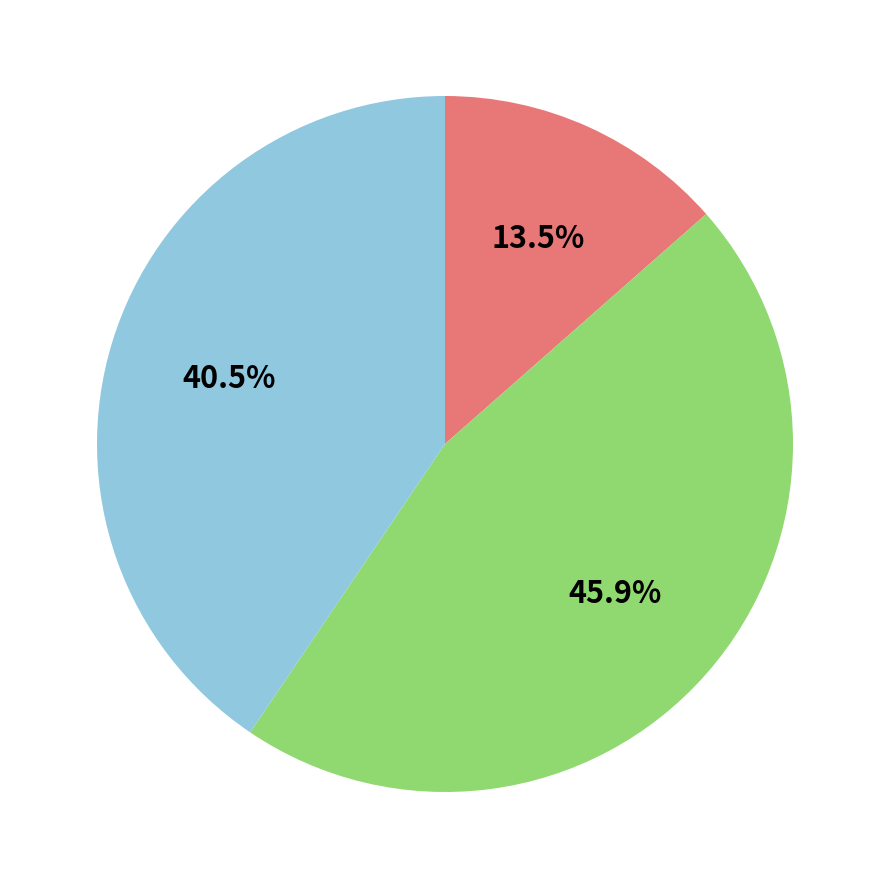

Is there a majority slice in this chart?

No